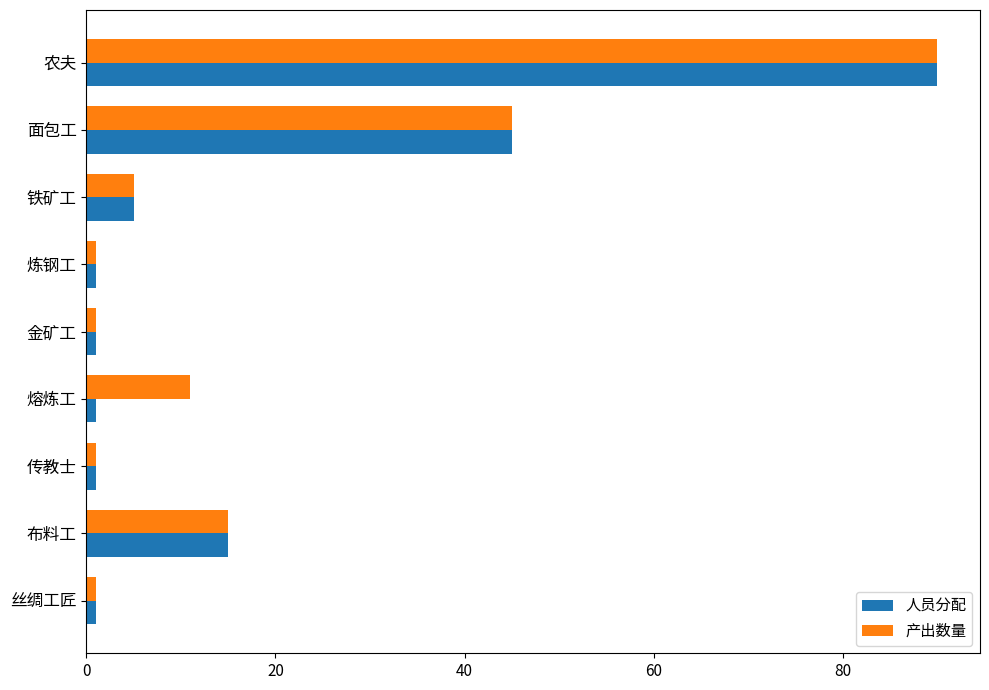

At which category is the sum across all series the highest?

农夫